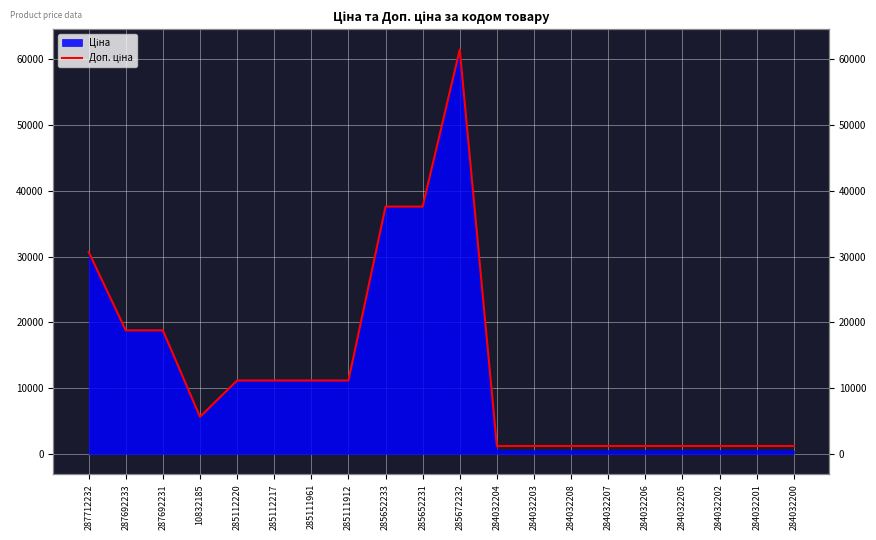

List the labels in order of value, largest first.

285672232, 285652233, 285652231, 287712232, 287692233, 287692231, 285112220, 285112217, 285111961, 285111912, 10832185, 284032204, 284032203, 284032208, 284032207, 284032206, 284032205, 284032202, 284032201, 284032200